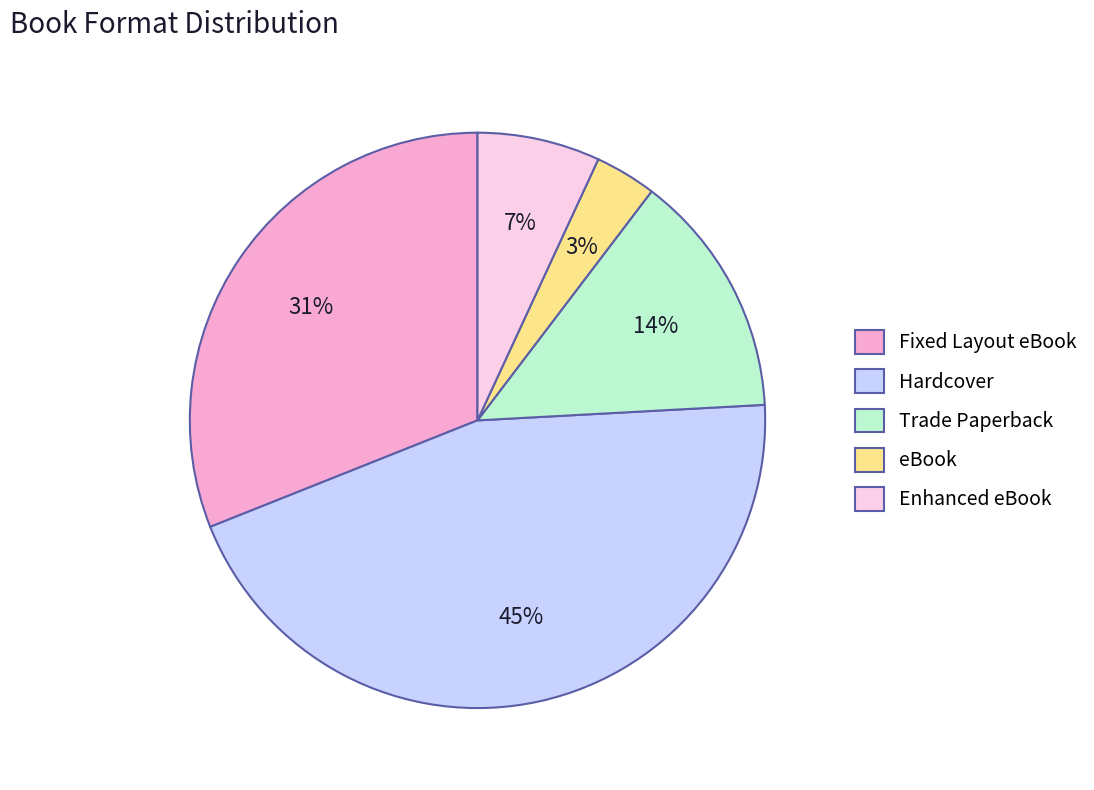

To the nearest percent, what portion does Hardcover represent?

45%